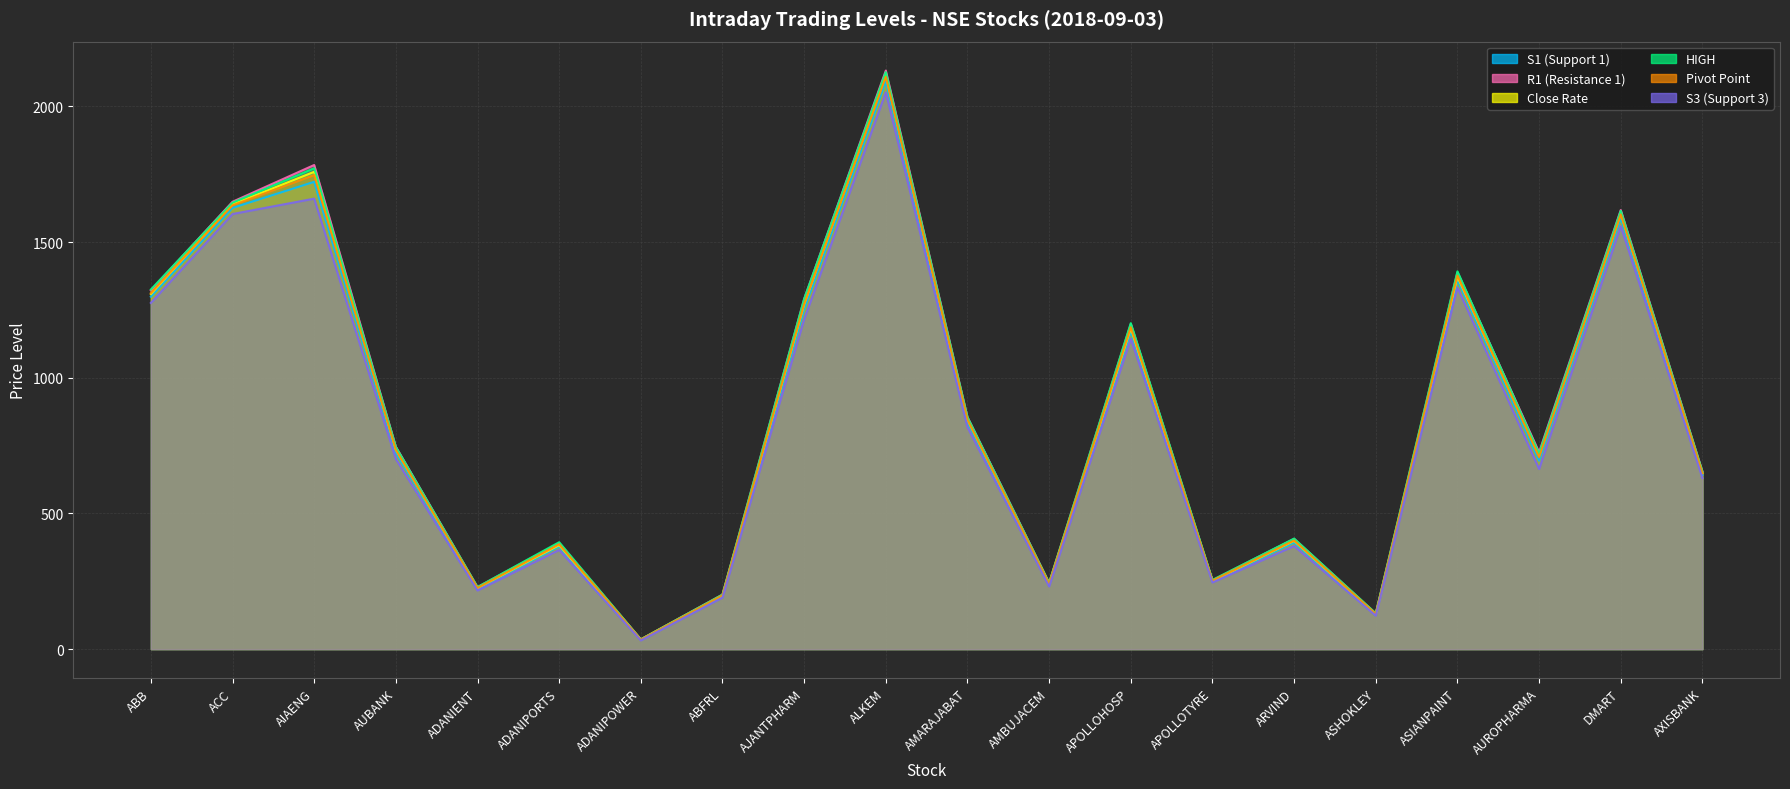

True or false: S3 (Support 3) and Pivot Point intersect in this chart.

False